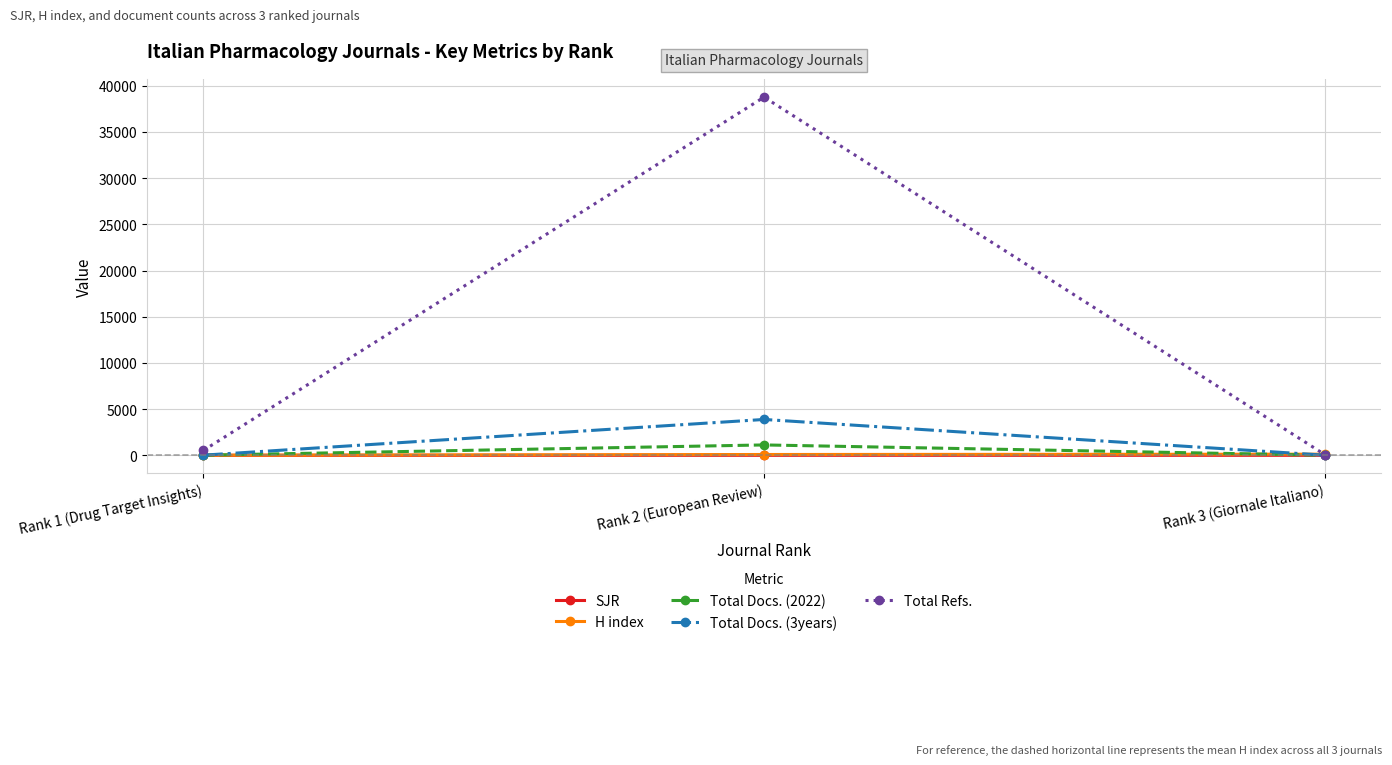

What is the maximum value for Total Docs. (2022)?

1124.0